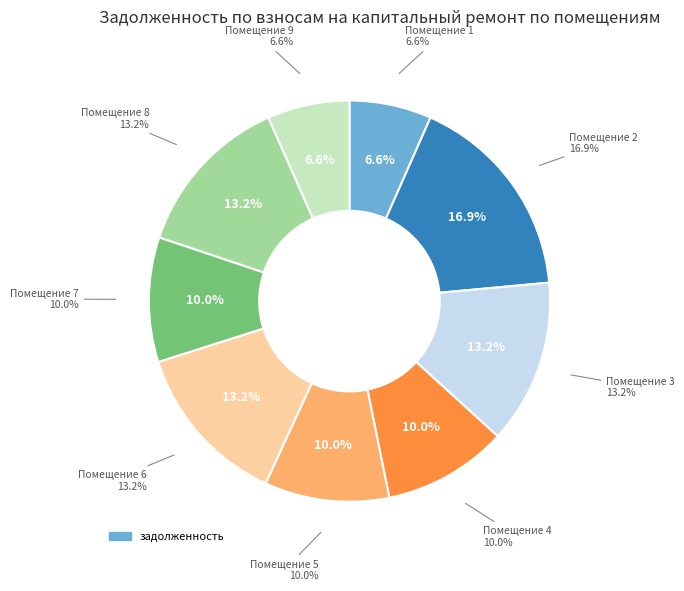

Is it true that 6 is 13% of the pie?

True